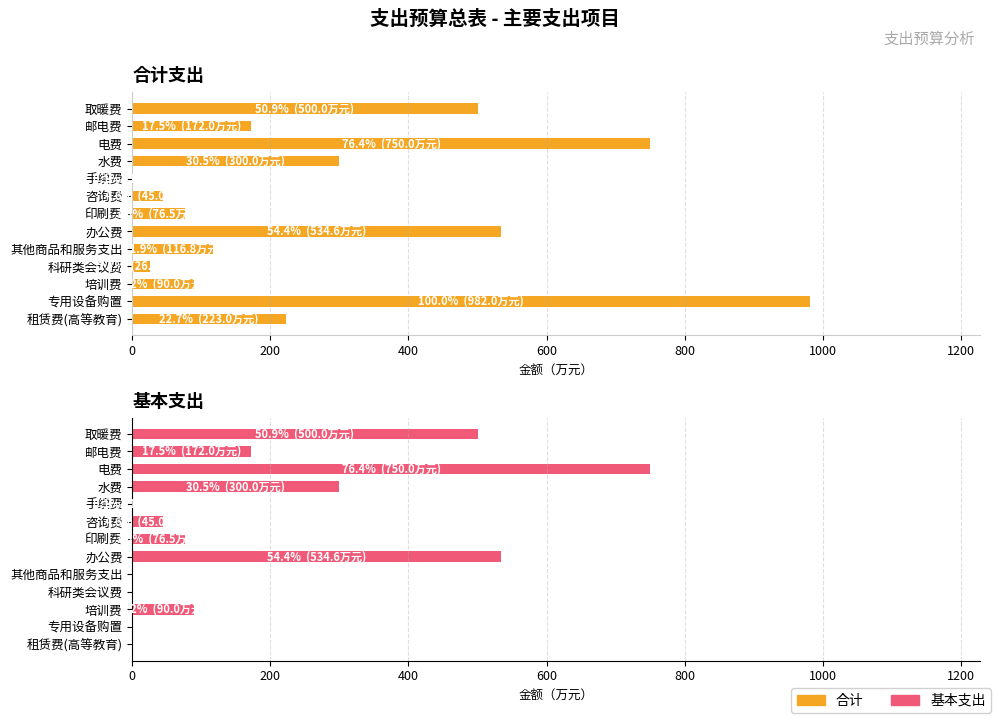

How many values in the 合计 series exceed 172?

6